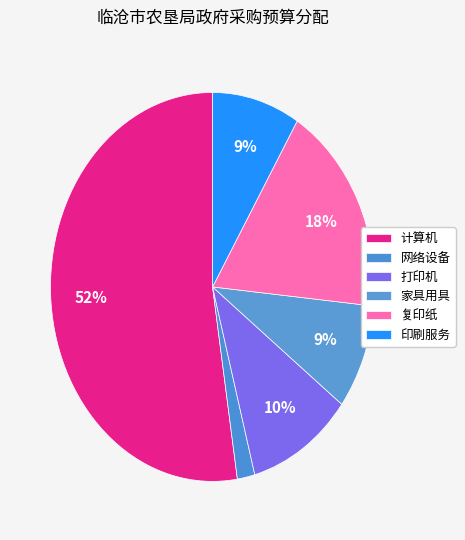

To the nearest percent, what is the average slice percentage?

17%